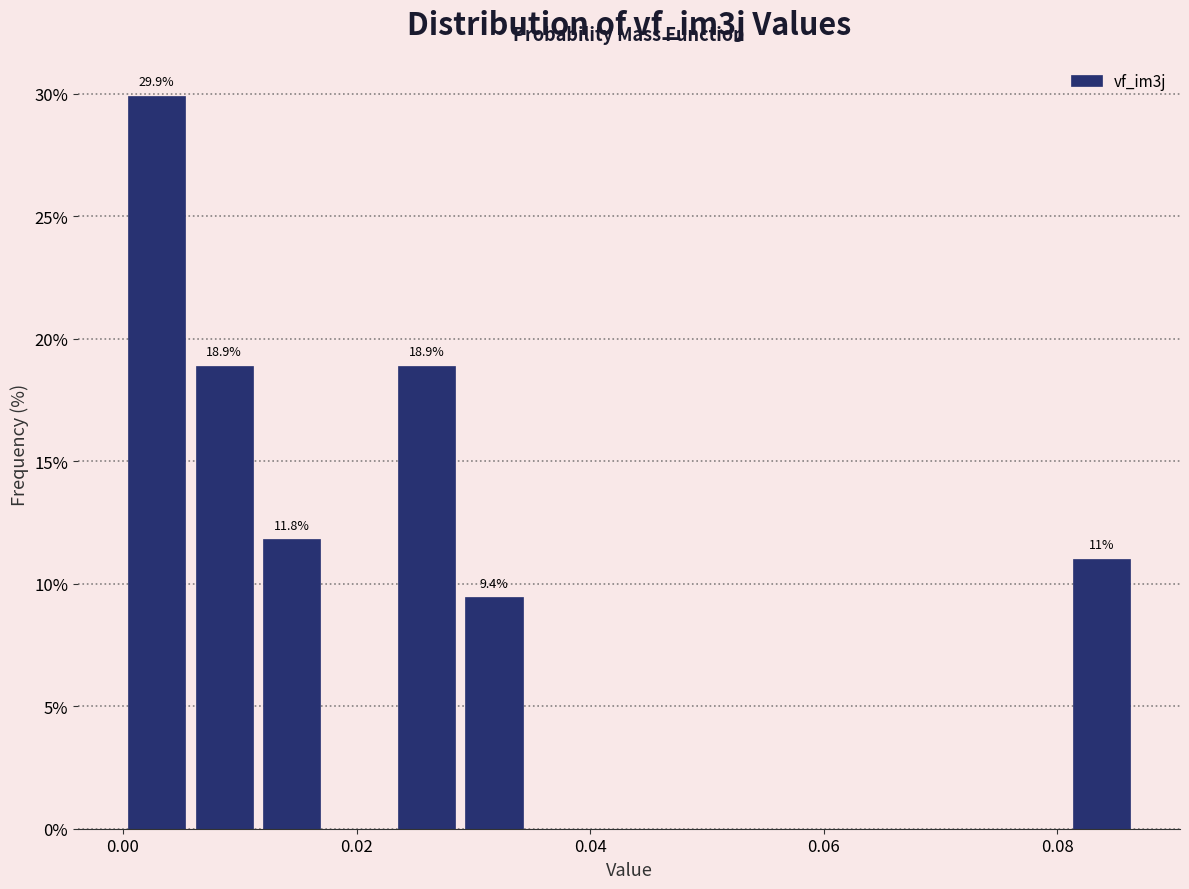

Around what value on the x-axis is the tallest bar? Give the approximate position of its centre, as read against the axis.

0.002